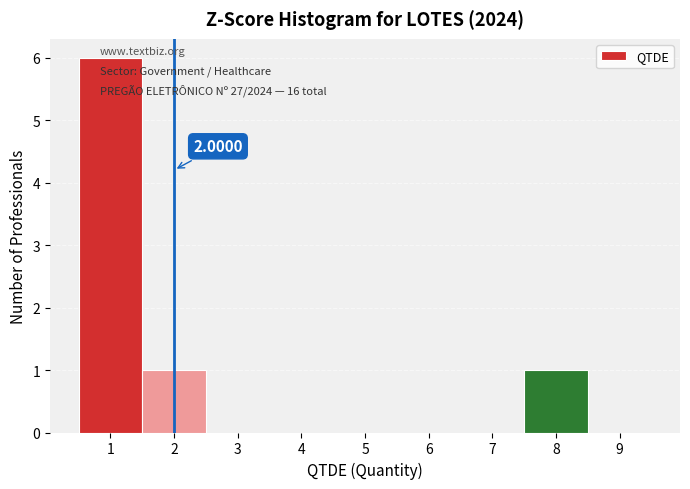

Which range on the x-axis has the tallest bar?

0.5 to 1.5